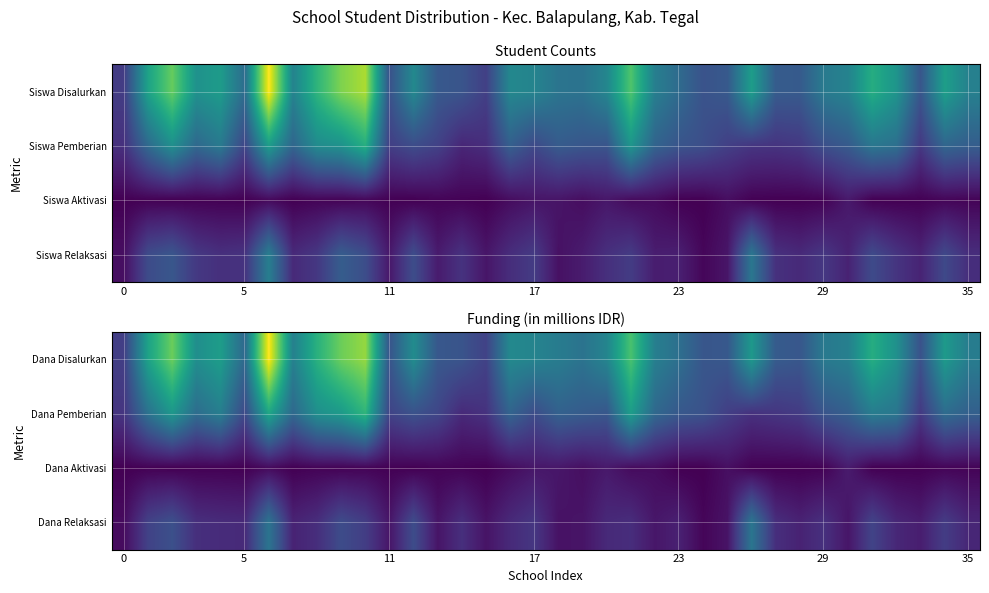

Reading right to left, extract all data points from this chart.

Dana Disalurkan: 53.1	68.4	31.9	63.7	78.8	54.9	51.5	34.2	36.5	67.5	34.9	33.8	46.1	54.2	90.2	57.4	48.1	52.9	56.9	59.4	24.8	32.9	34.6	61.2	33.1	106.7	98.3	80.5	55.1	126.7	42.8	70.2	62.3	97.9	72.9	23.4
Dana Pemberian: 38.5	44.5	21.4	49.7	53.1	38.2	33.1	22.1	19.6	17.8	23.4	31.9	34.6	42.5	70.2	34.0	36.5	39.1	29.0	40.5	18.2	14.8	26.6	31.7	25.4	82.6	68.4	62.8	42.8	74.7	27.7	54.0	44.8	66.8	47.5	19.6
Dana Aktivasi: 1.1	1.4	0.2	0.0	0.0	9.4	0.7	0.0	0.0	0.2	5.0	0.0	0.0	4.0	3.6	8.6	5.0	7.7	7.7	3.8	0.0	0.9	1.1	0.0	0.5	1.1	0.7	1.1	0.0	3.1	0.0	0.5	0.5	0.0	0.5	0.0
Dana Relaksasi: 13.5	22.5	10.3	13.9	25.6	7.2	17.8	12.2	16.9	49.5	6.5	1.8	11.5	7.7	16.4	14.8	6.8	6.1	20.2	15.1	6.5	17.1	7.0	29.5	7.2	22.9	29.2	16.6	12.4	48.8	15.1	15.8	17.1	31.1	25.0	3.8